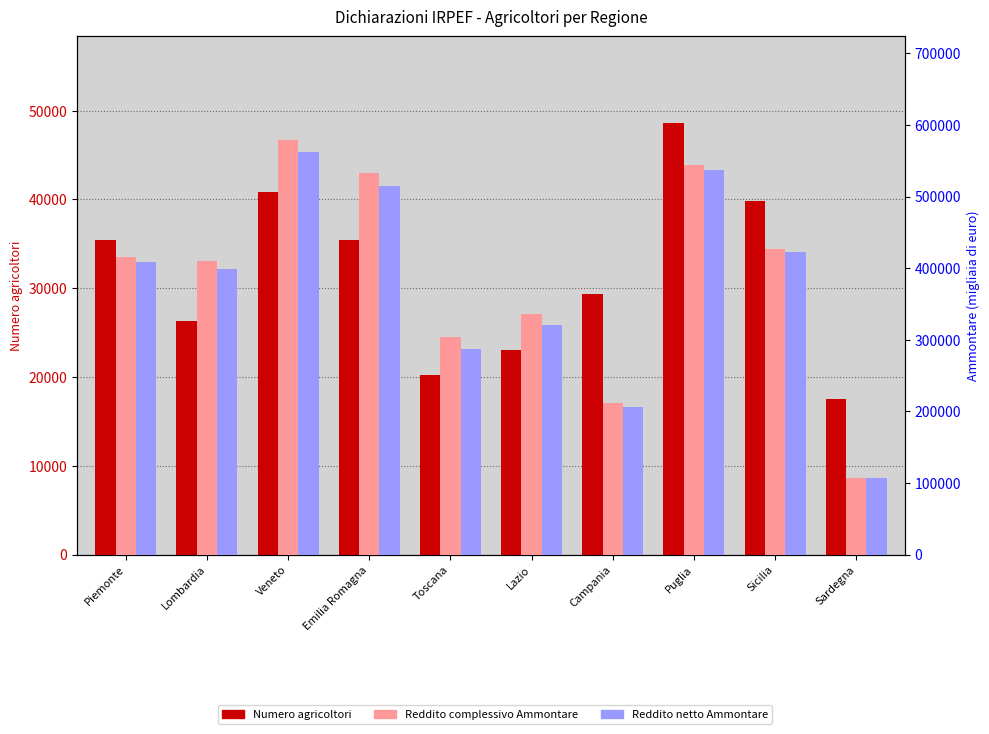

At which category is the sum across all series the highest?

Veneto